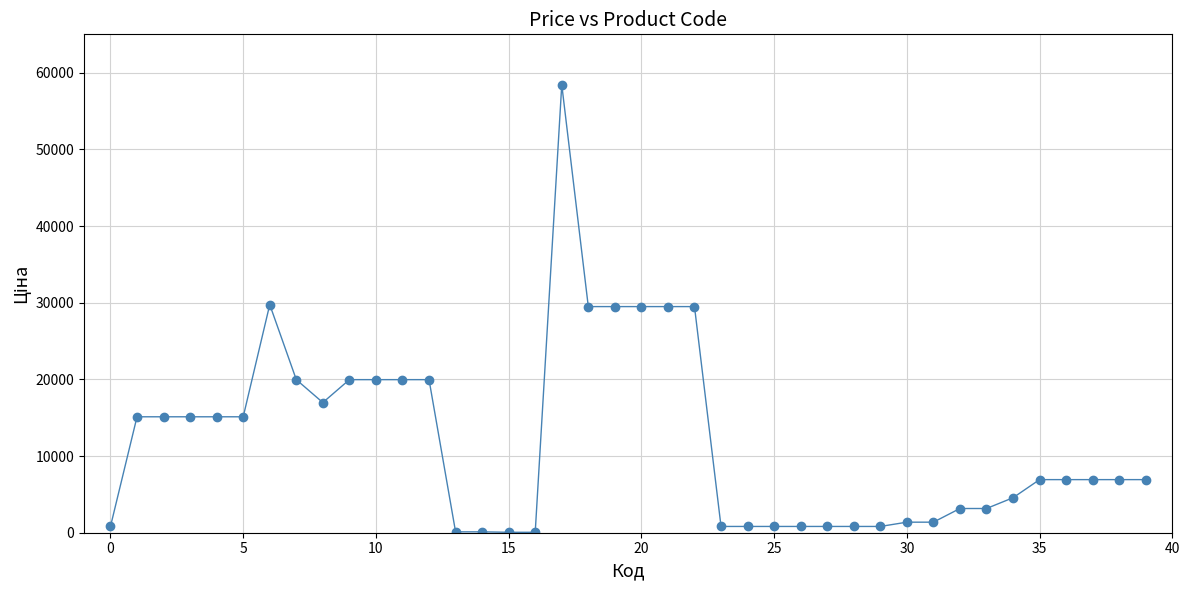

True or false: the data has more than 0 interior local peaks.

True